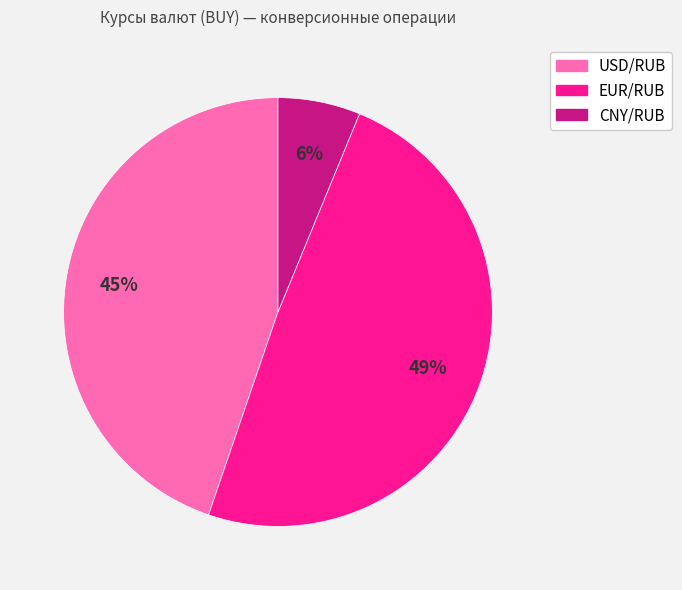

Which category has the smallest portion of the pie?

CNY/RUB